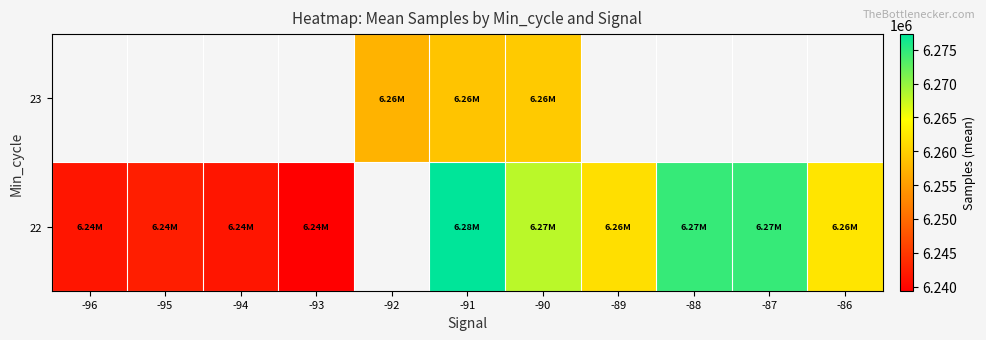

Is it true that 22 equals 1583927.6 at -87?

False